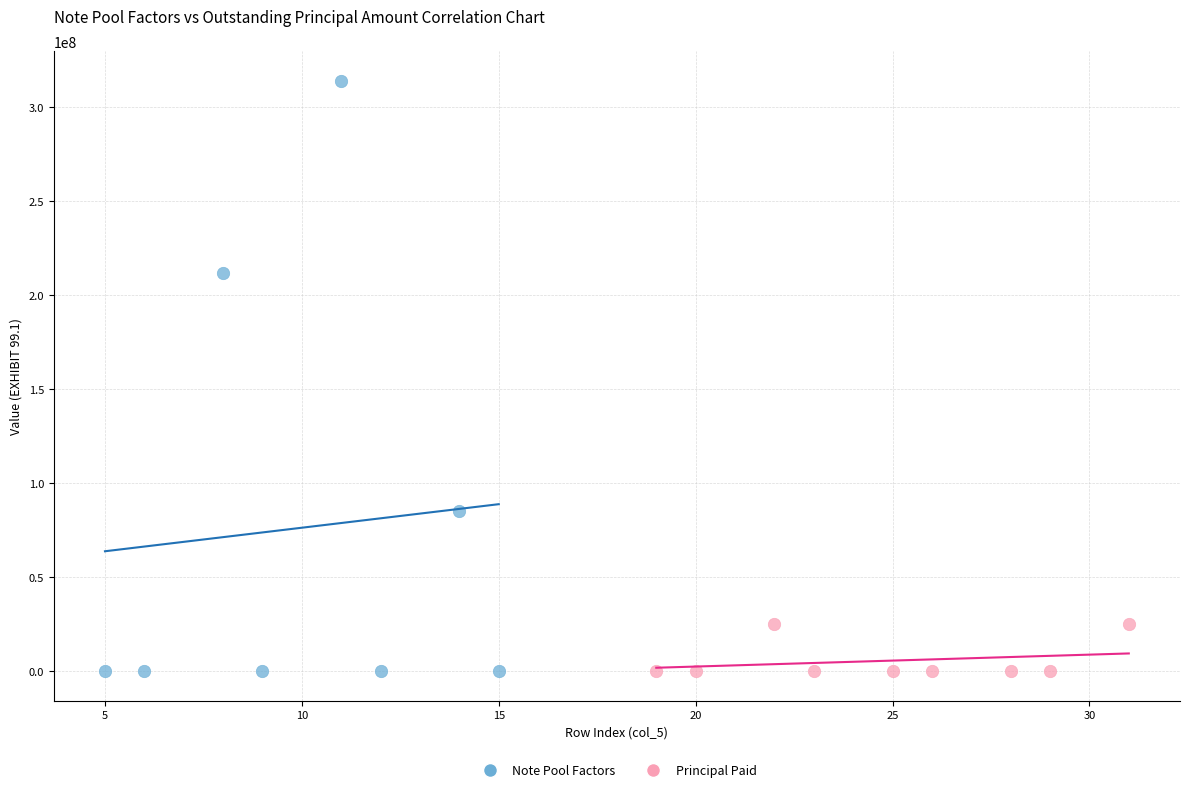

Which series reaches the maximum Y coordinate?

Note Pool Factors